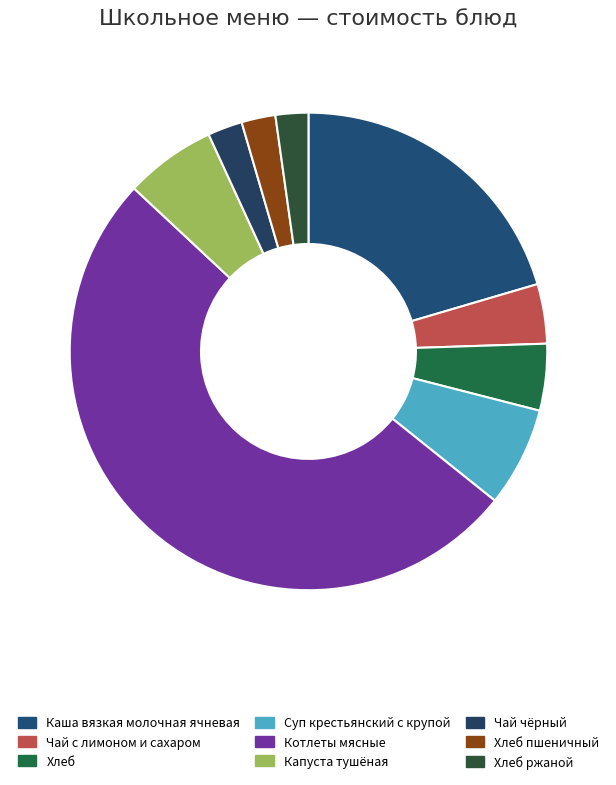

To the nearest percent, what portion does Чай чёрный represent?

2%